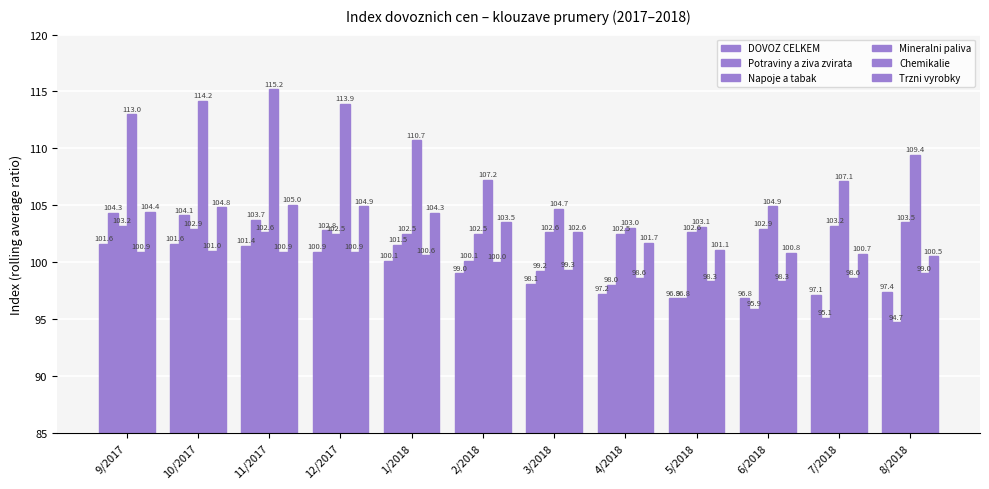

What is the total value across all series at 1/2018?

619.7